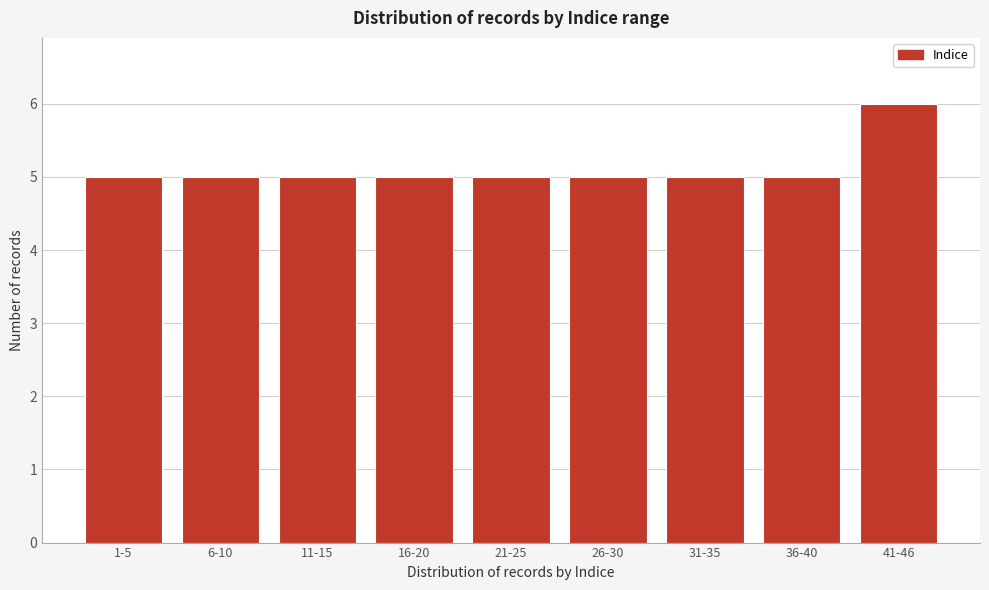

Reading left to right, transcribe all the data shown in this chart.

1-5=5	6-10=5	11-15=5	16-20=5	21-25=5	26-30=5	31-35=5	36-40=5	41-46=6